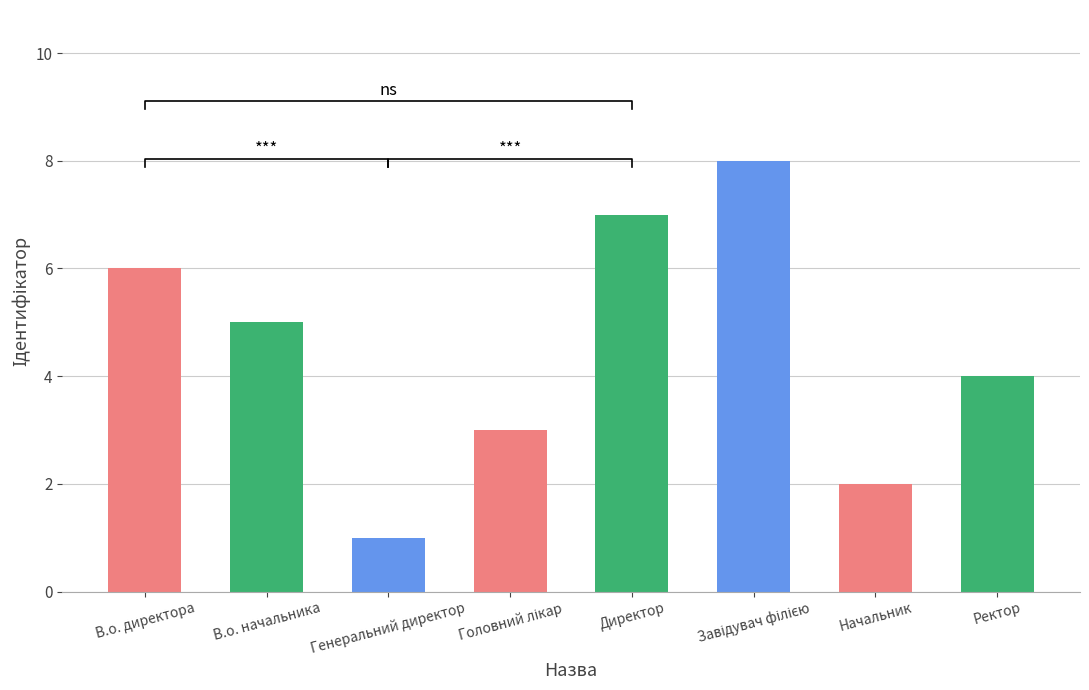

What is the difference between the values at Завідувач філією and Генеральний директор?

7